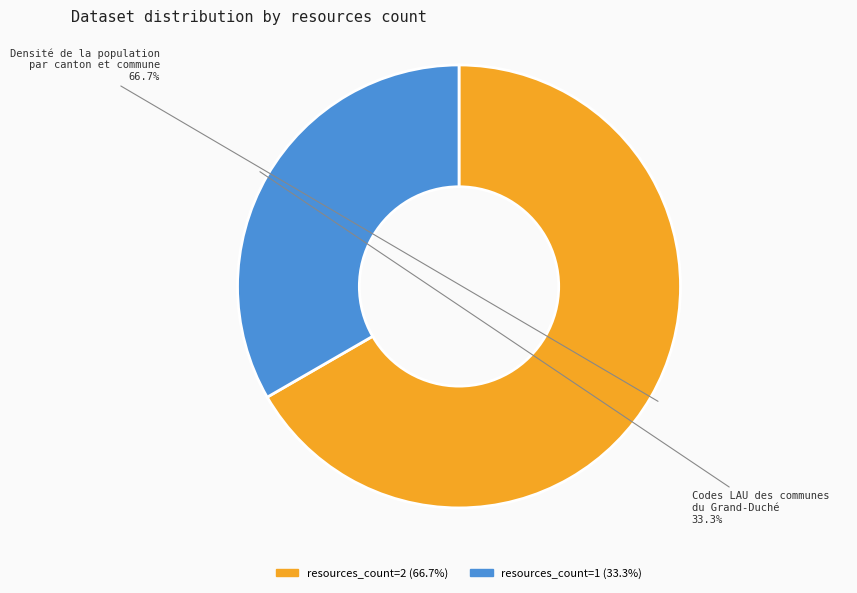

Does any single category account for the majority?

Yes